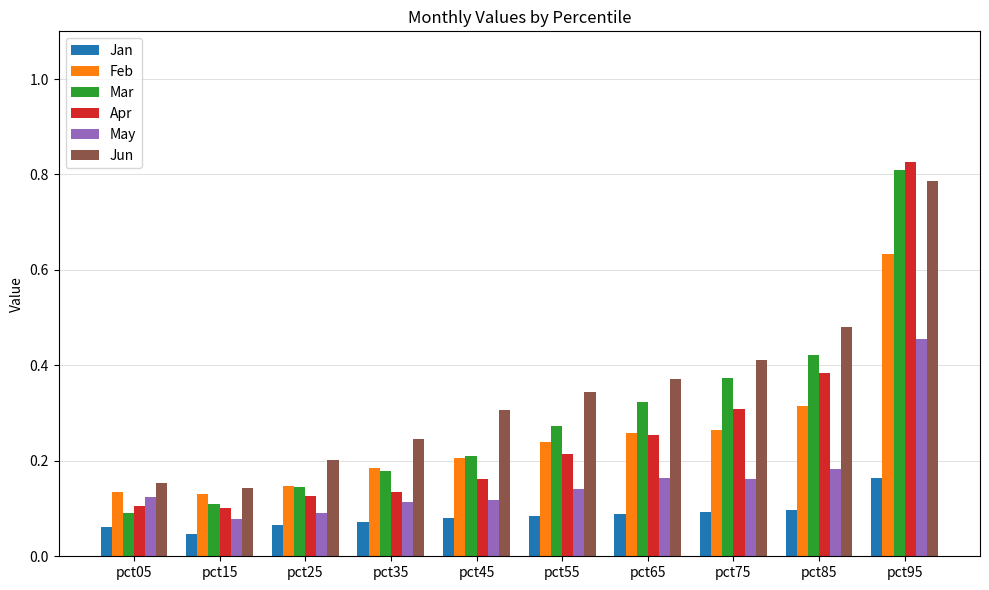

Rank the series at pct85 from lowest to highest value.

Jan, May, Feb, Apr, Mar, Jun